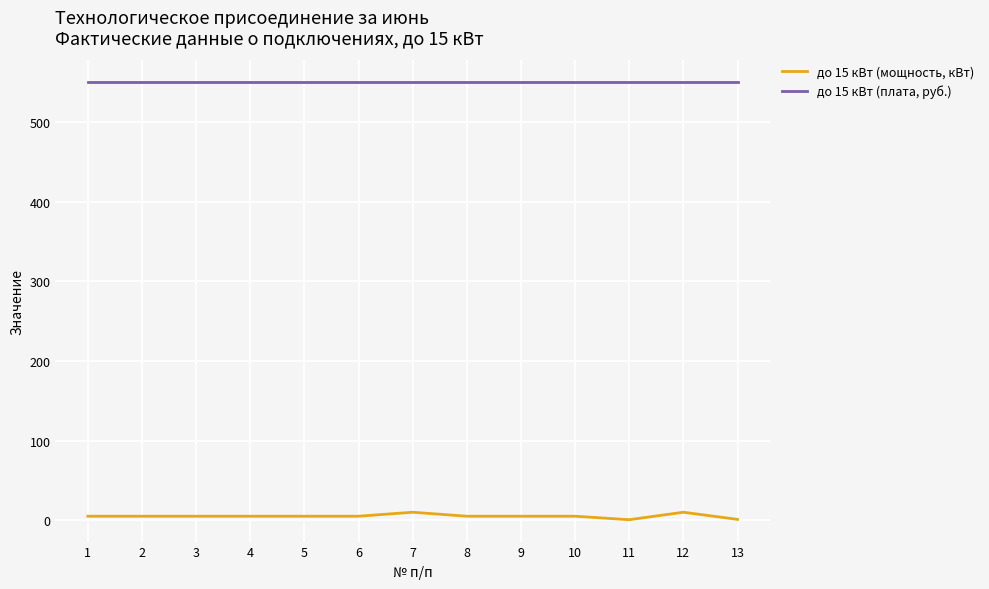

What is the minimum value shown in the chart?

0.6